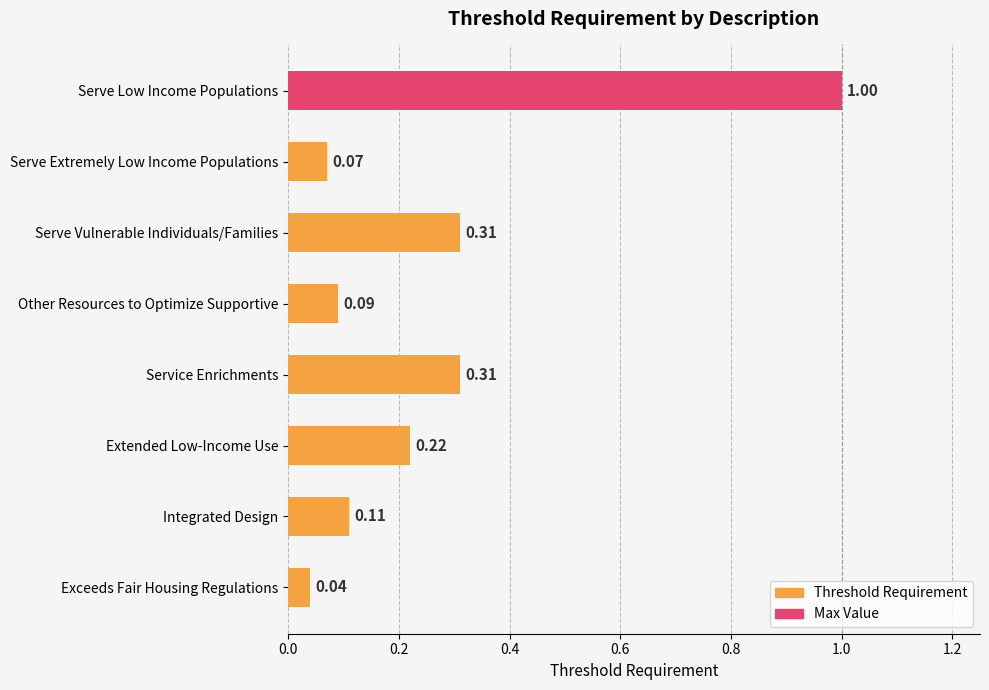

What is the sum of the values at Serve Low Income Populations and Other Resources to Optimize Supportive?

1.1